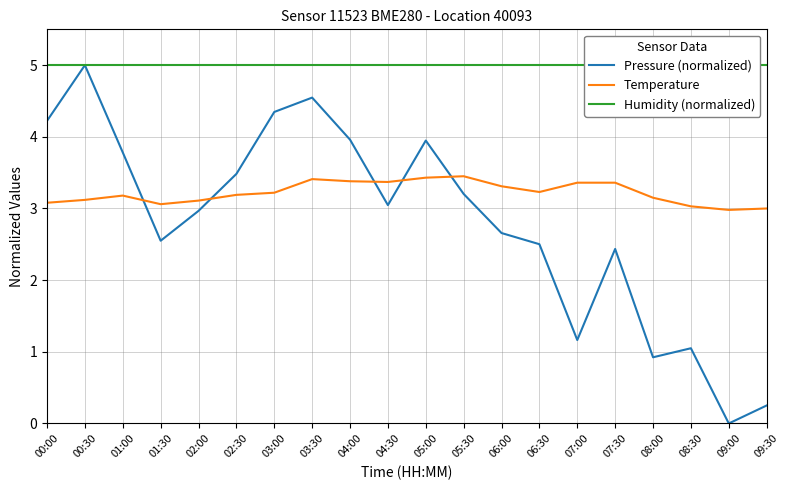

What is the value of the Humidity (normalized) point at the 13th from the left?

5.0